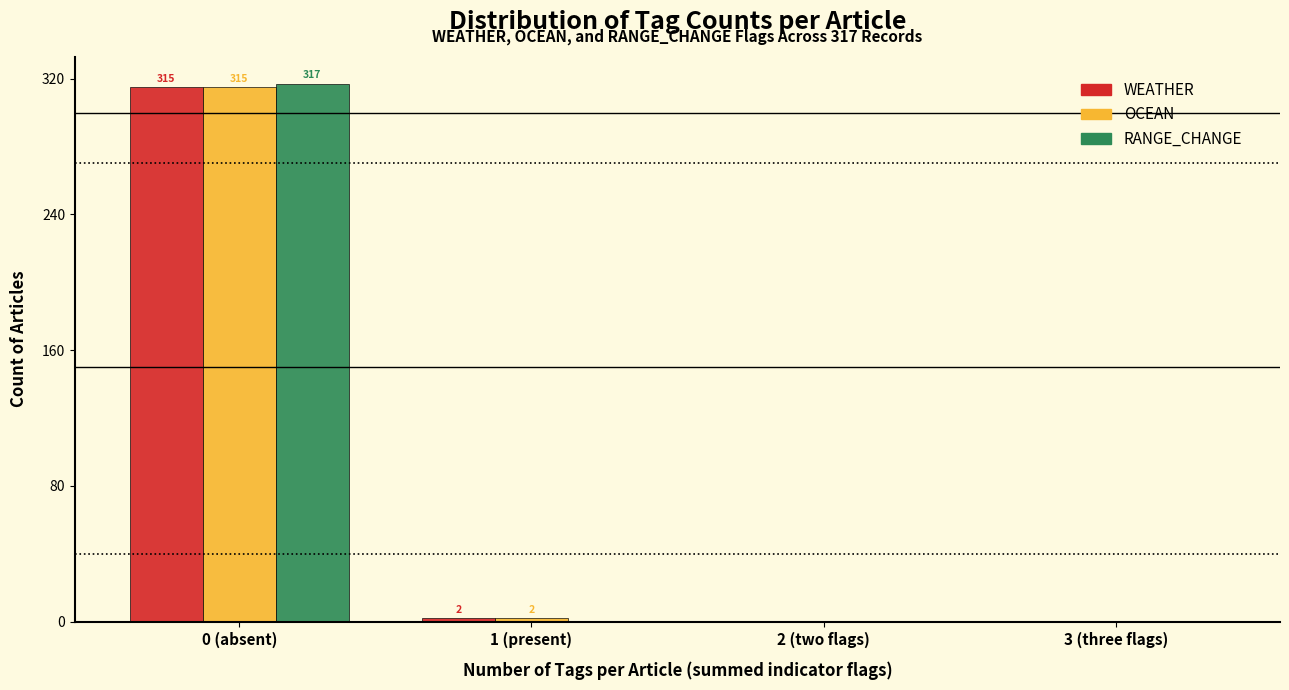

Reading right to left, transcribe all the data shown in this chart.

WEATHER: 3 (three flags)=0	2 (two flags)=0	1 (present)=2	0 (absent)=315
OCEAN: 3 (three flags)=0	2 (two flags)=0	1 (present)=2	0 (absent)=315
RANGE_CHANGE: 3 (three flags)=0	2 (two flags)=0	1 (present)=0	0 (absent)=317